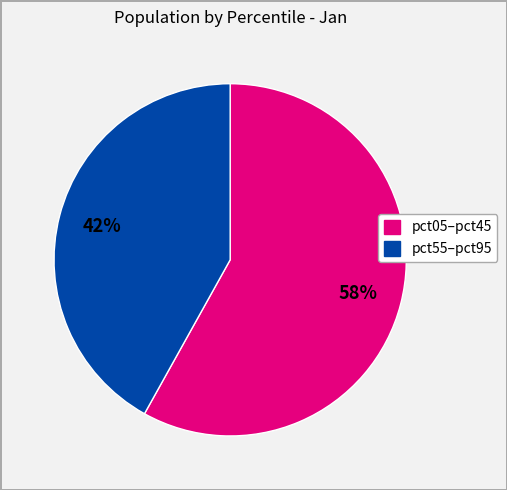

To the nearest percent, what is the difference between the largest and smallest slice percentages?

16%